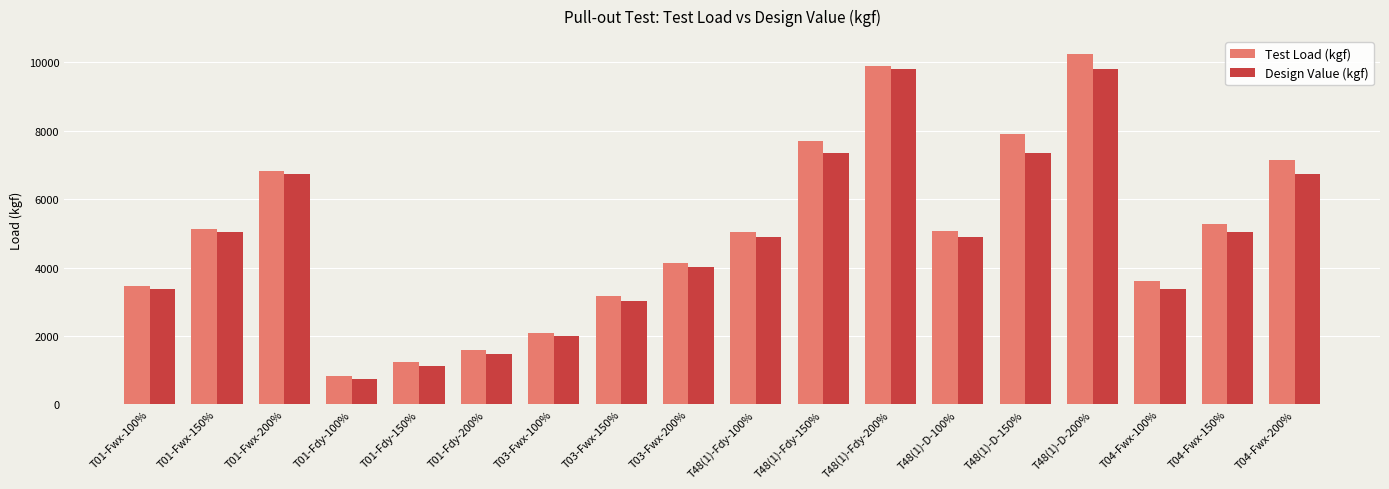

What is the value of the Test Load (kgf) bar at the 13th from the left?

5081